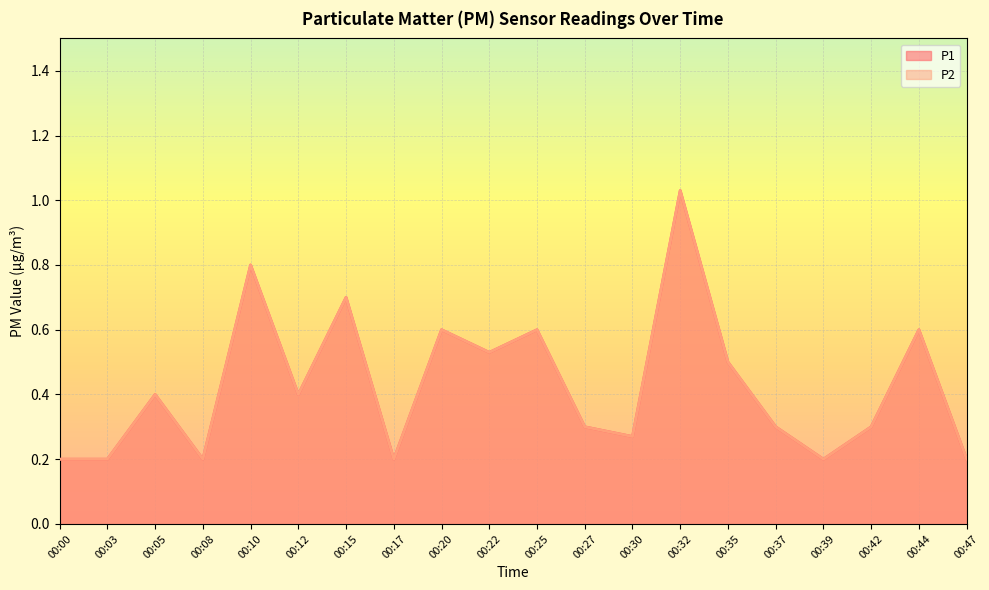

True or false: P2 and P1 intersect in this chart.

False